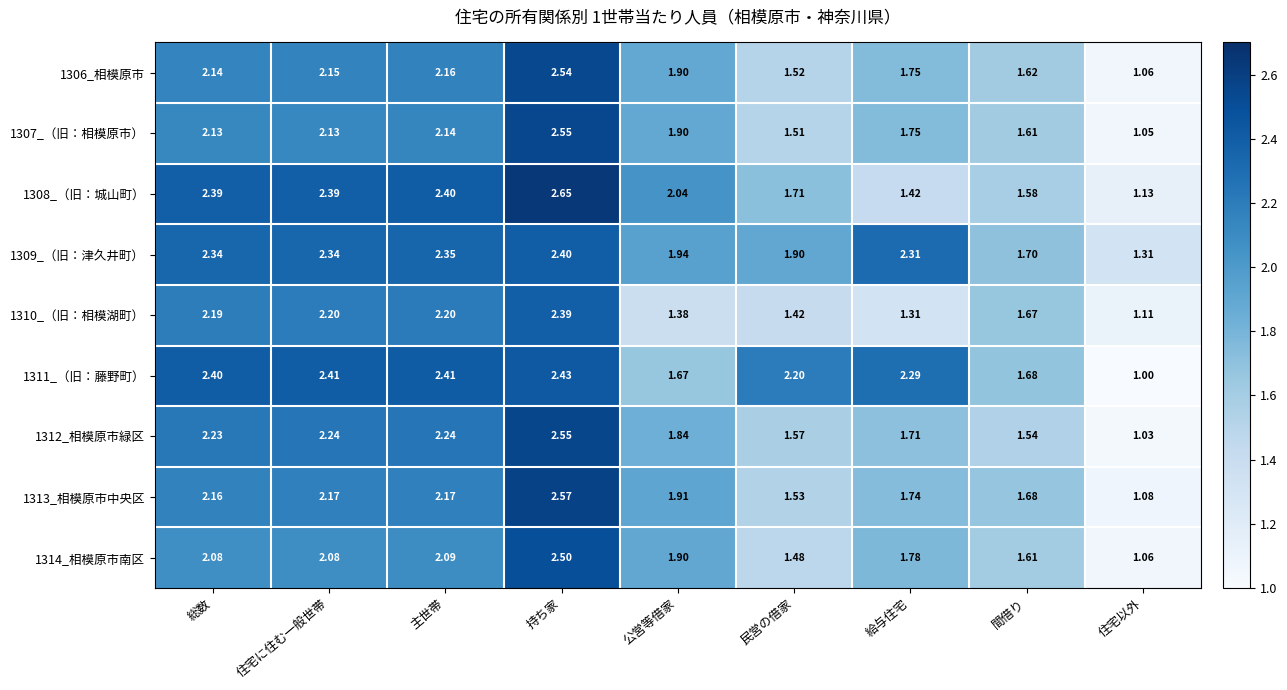

How many data points in 1311_（旧：藤野町） are above 2?

6